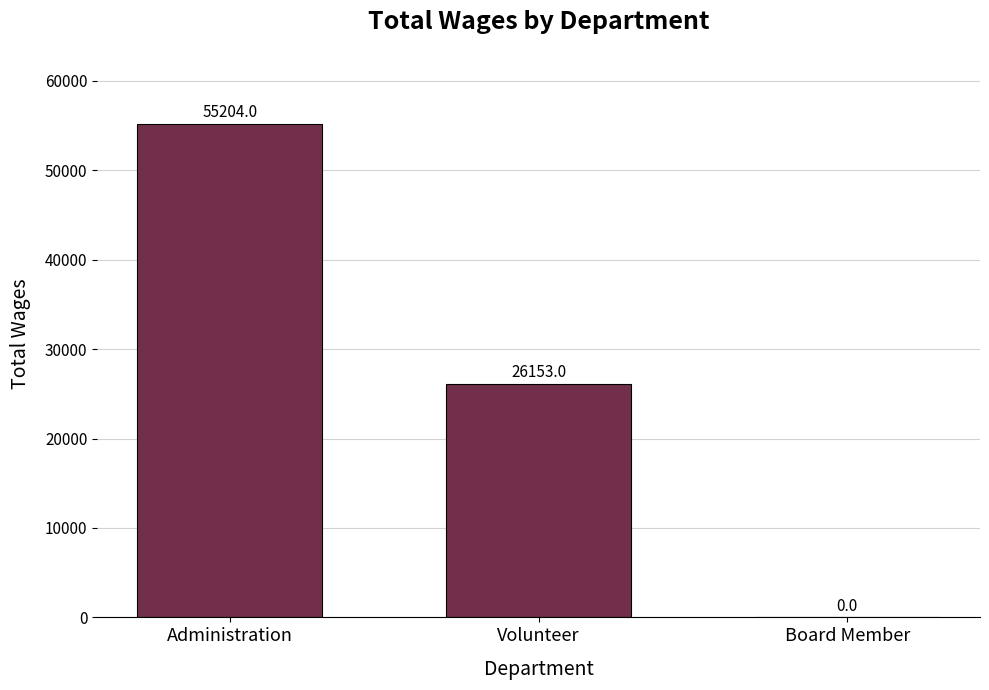

Which category has the highest value across all series?

Administration